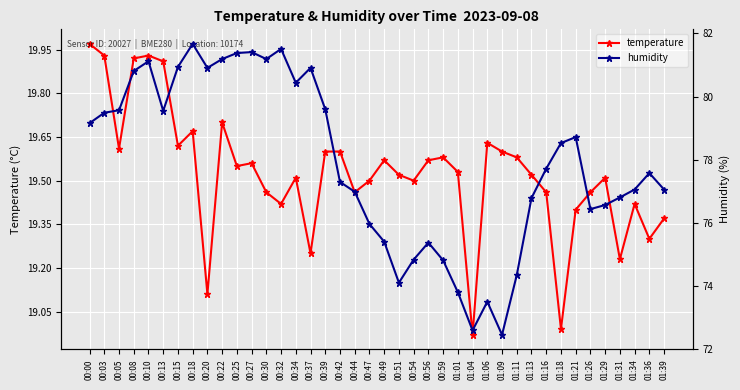

How many lines are shown in the chart?

2